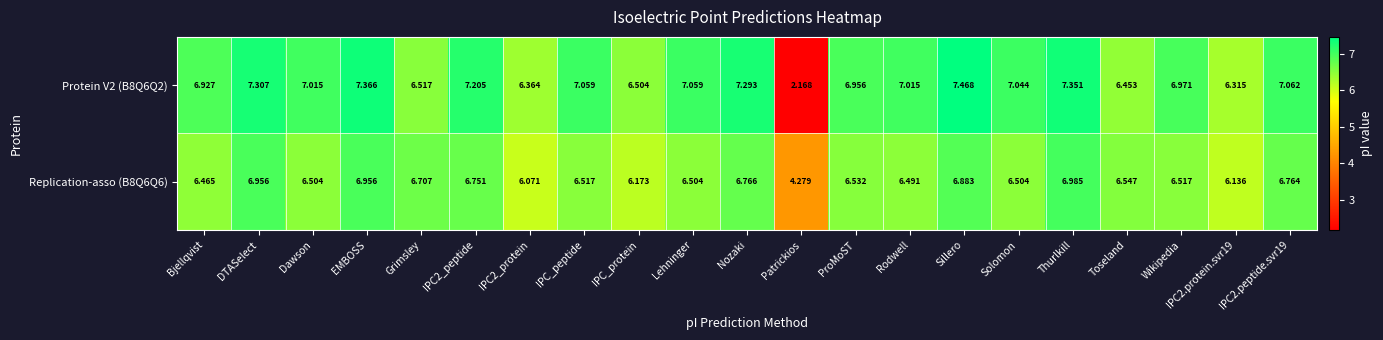

At which label is Replication-asso (B8Q6Q6) closest to 5?

Patrickios